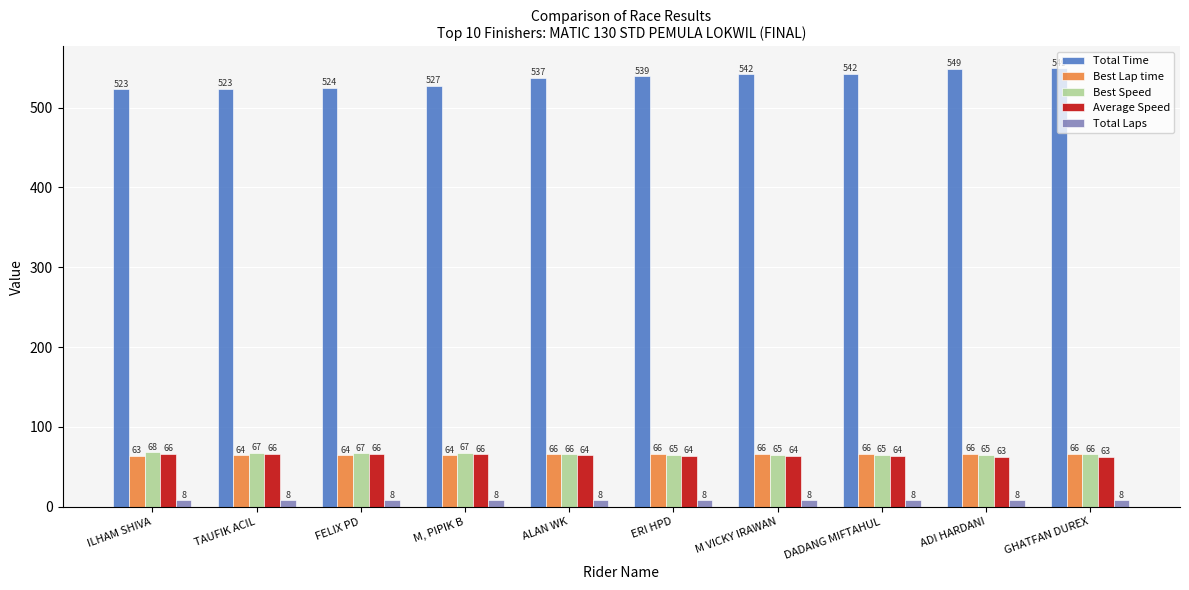

Which series has the largest total across all categories?

Total Time